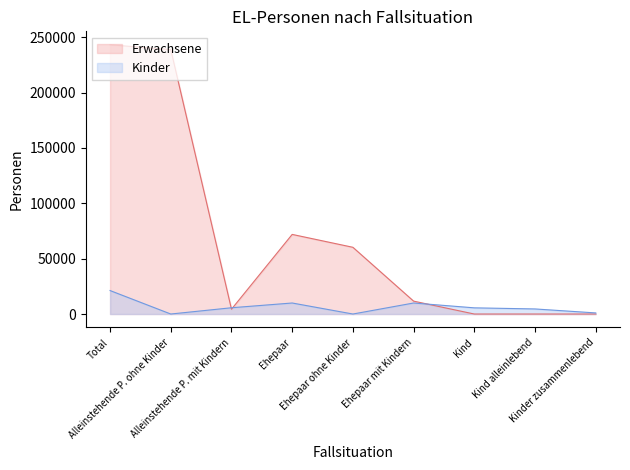

At which label does Erwachsene reach its peak?

Total